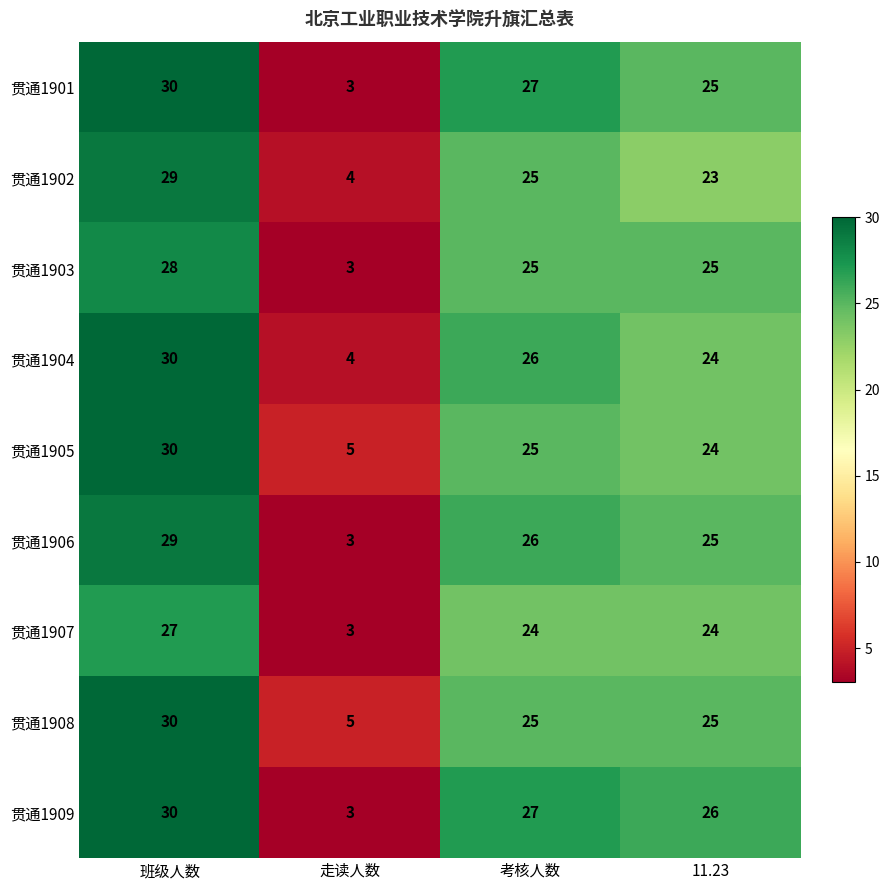

What is the minimum value shown in the chart?

3